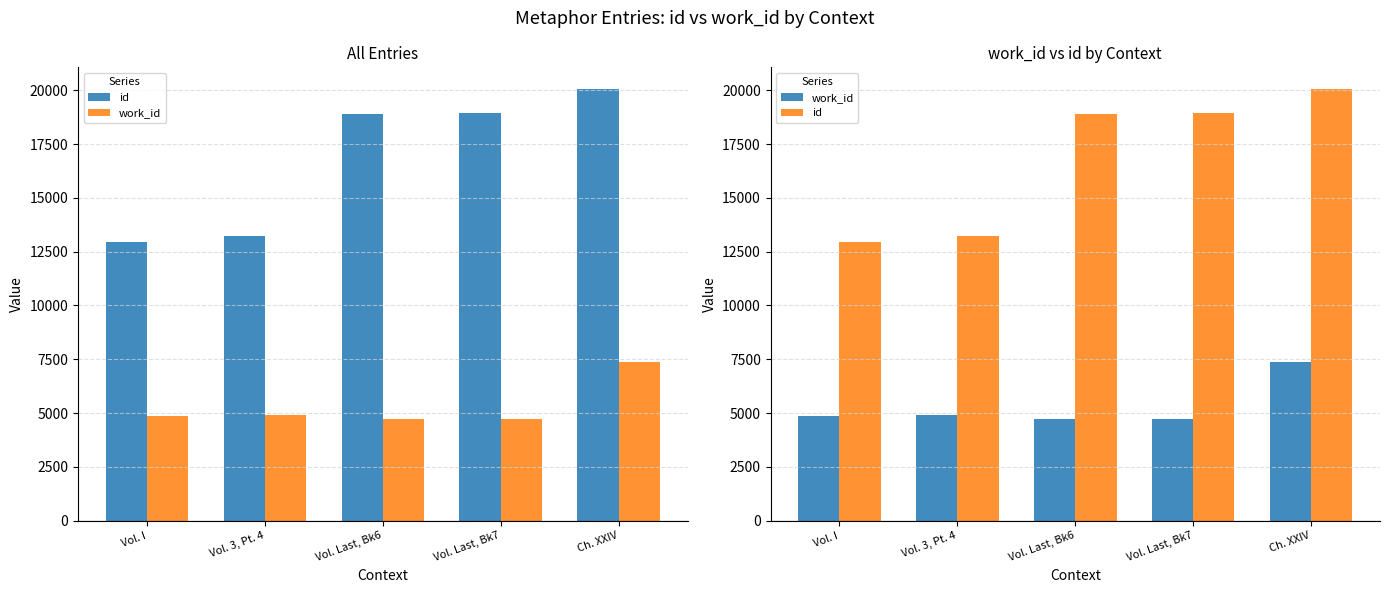

True or false: id has a value of 29569 at Vol. Last, Bk6.

False